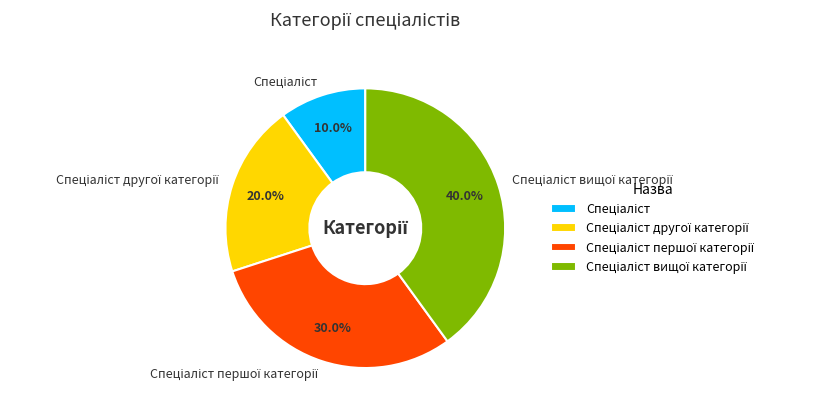

Is there a majority slice in this chart?

No